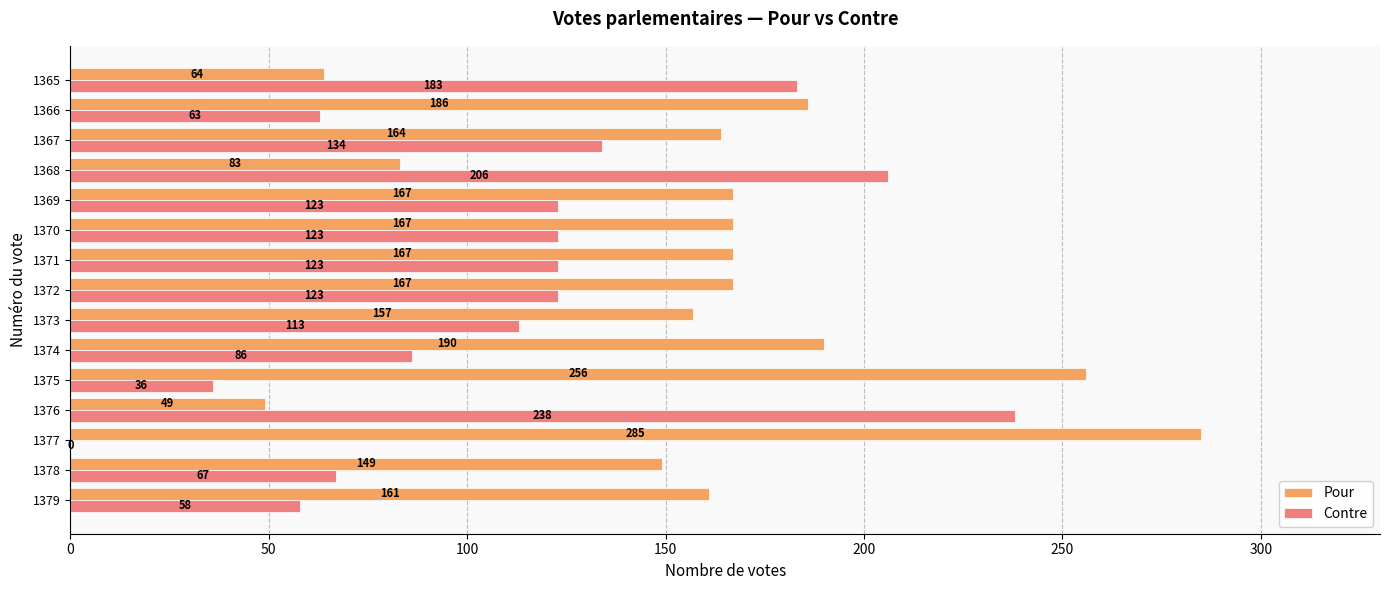

What is the sum of the Pour values at 1365 and 1366?

250